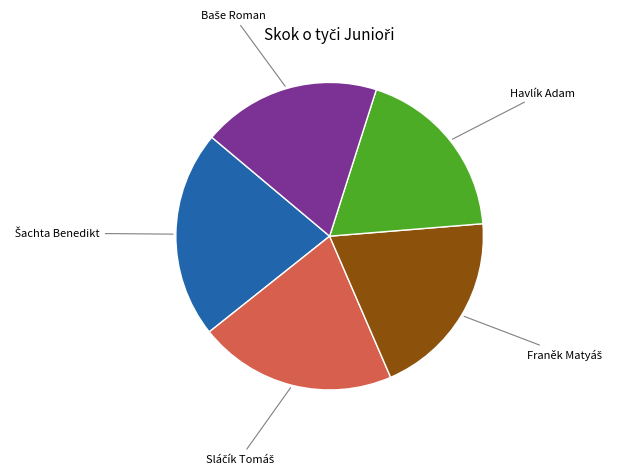

Is there a majority slice in this chart?

No